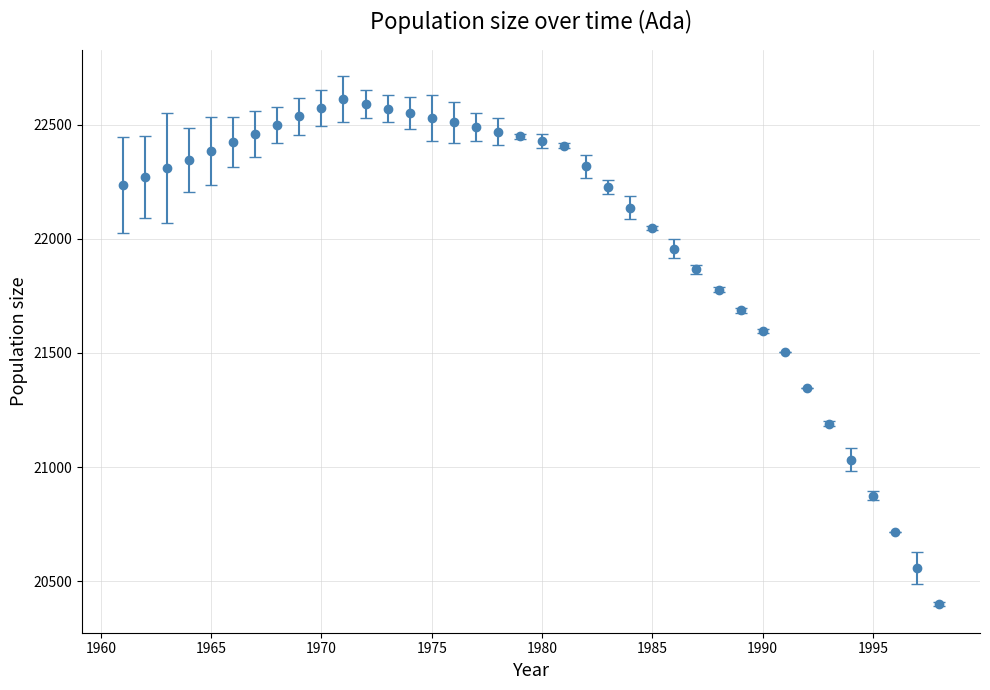

What is the minimum value shown in the chart?

20401